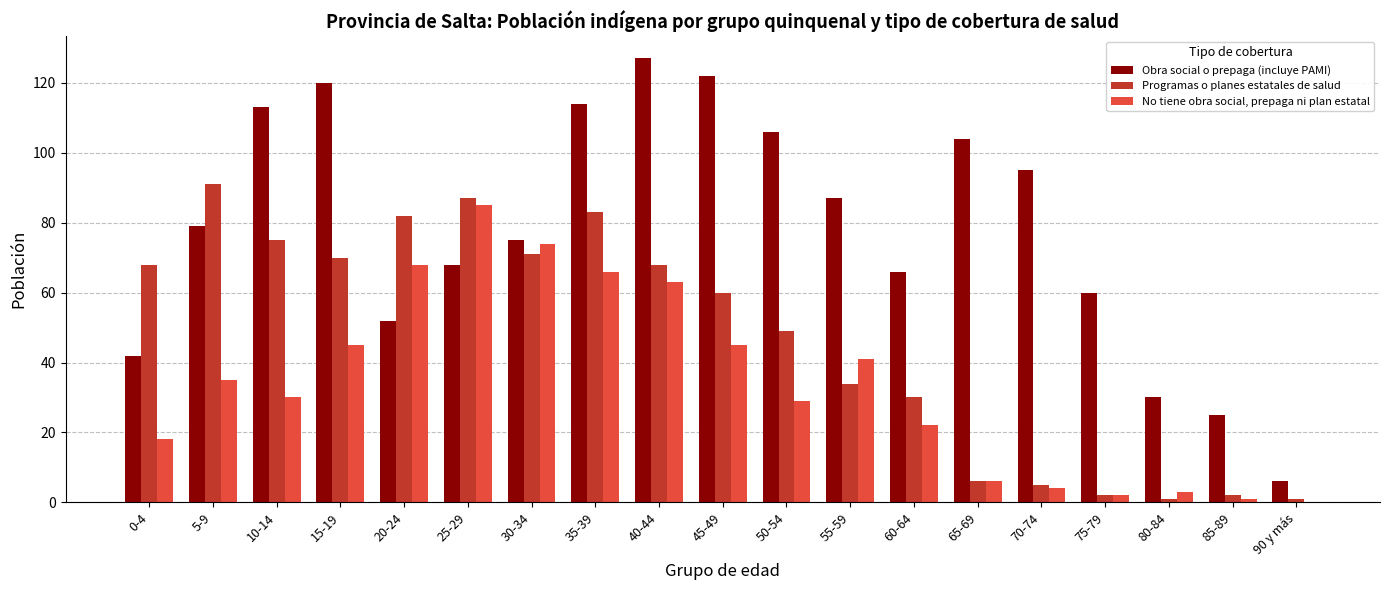

Reading left to right, transcribe all the data shown in this chart.

Obra social o prepaga (incluye PAMI): 42	79	113	120	52	68	75	114	127	122	106	87	66	104	95	60	30	25	6
Programas o planes estatales de salud: 68	91	75	70	82	87	71	83	68	60	49	34	30	6	5	2	1	2	1
No tiene obra social, prepaga ni plan estatal: 18	35	30	45	68	85	74	66	63	45	29	41	22	6	4	2	3	1	0